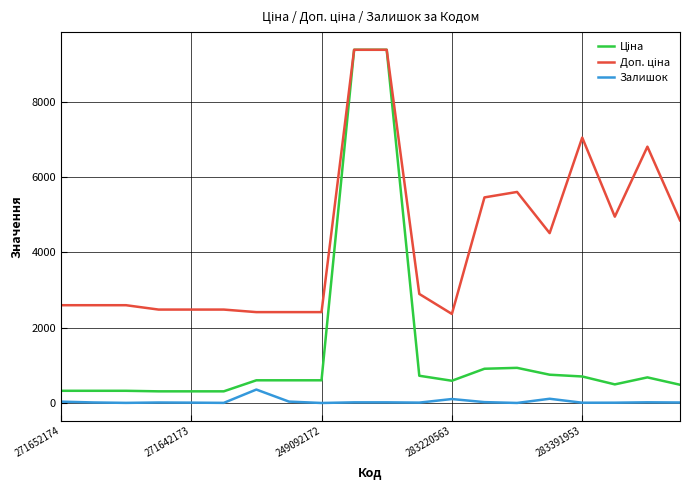

What is the maximum value shown in the chart?

9384.0